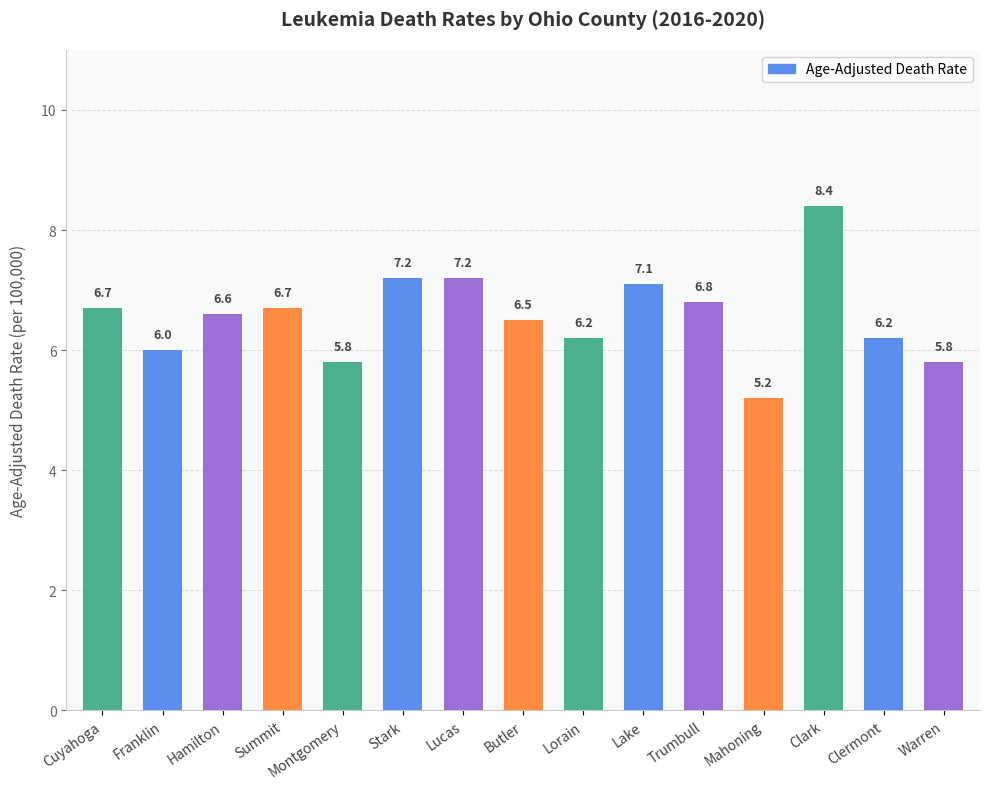

What is the greatest value displayed?

8.4